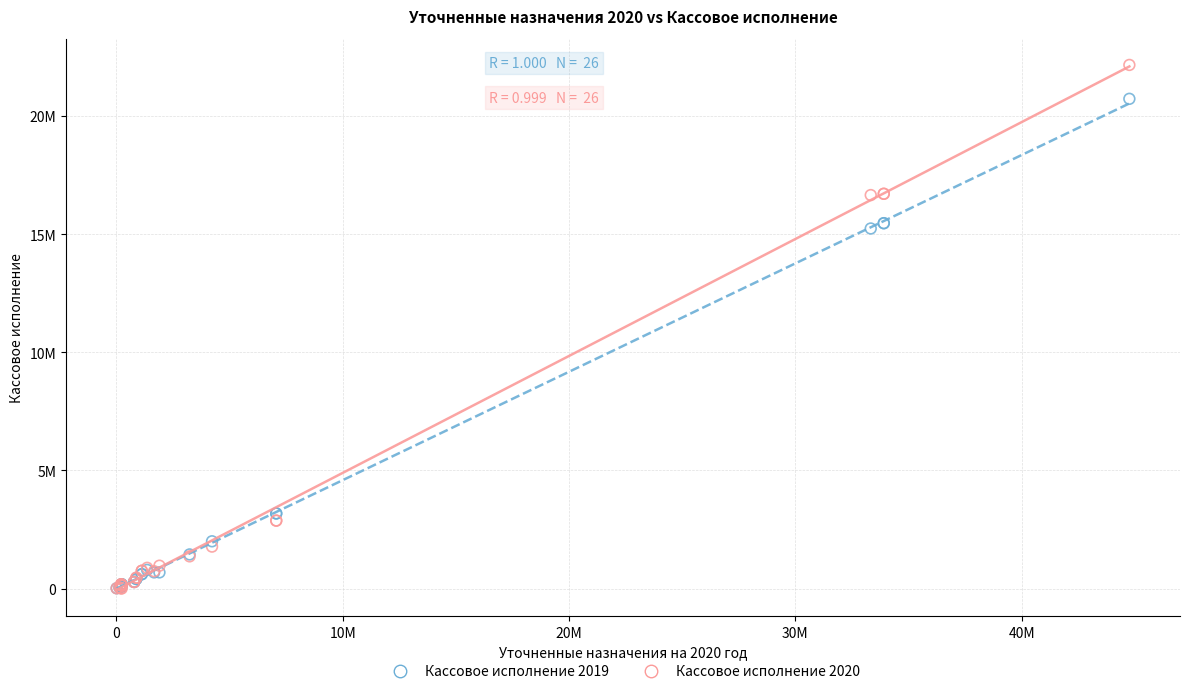

What are all the series names shown in the legend?

Кассовое исполнение 2019, Кассовое исполнение 2020